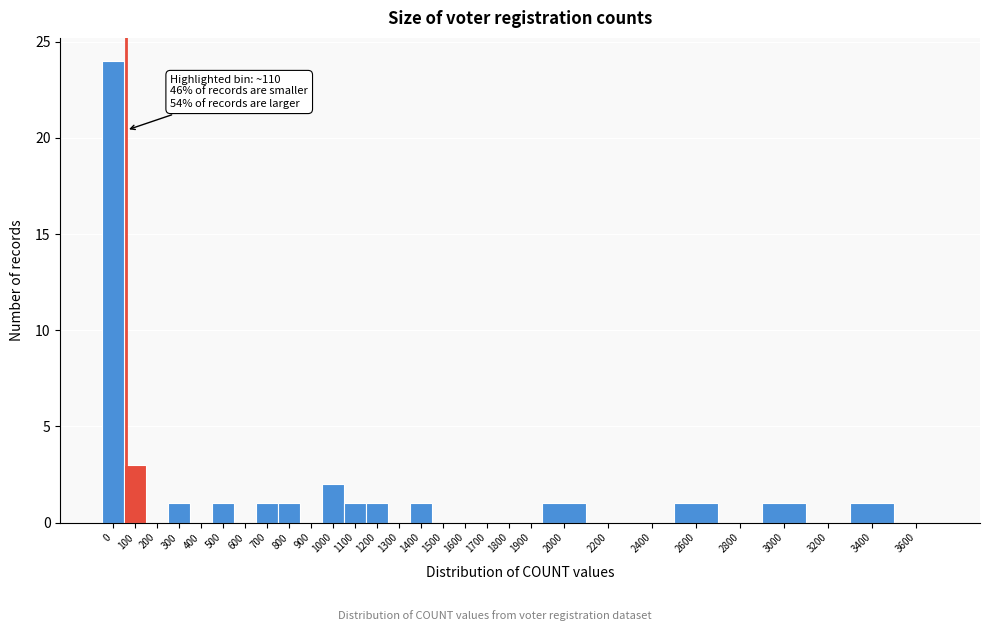

Reading right to left, list all the values displayed in this chart.

3600=0	3400=1	3200=0	3000=1	2800=0	2600=1	2400=0	2200=0	2000=1	1900=0	1800=0	1700=0	1600=0	1500=0	1400=1	1300=0	1200=1	1100=1	1000=2	900=0	800=1	700=1	600=0	500=1	400=0	300=1	200=0	100=3	0=24